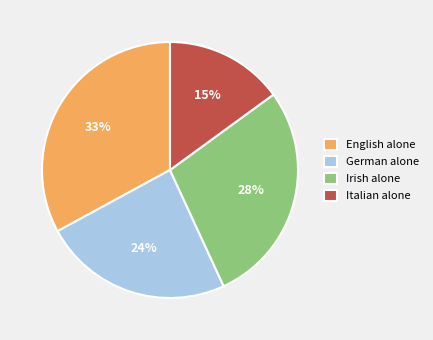

Do English alone and German alone together represent more than half of the pie?

Yes